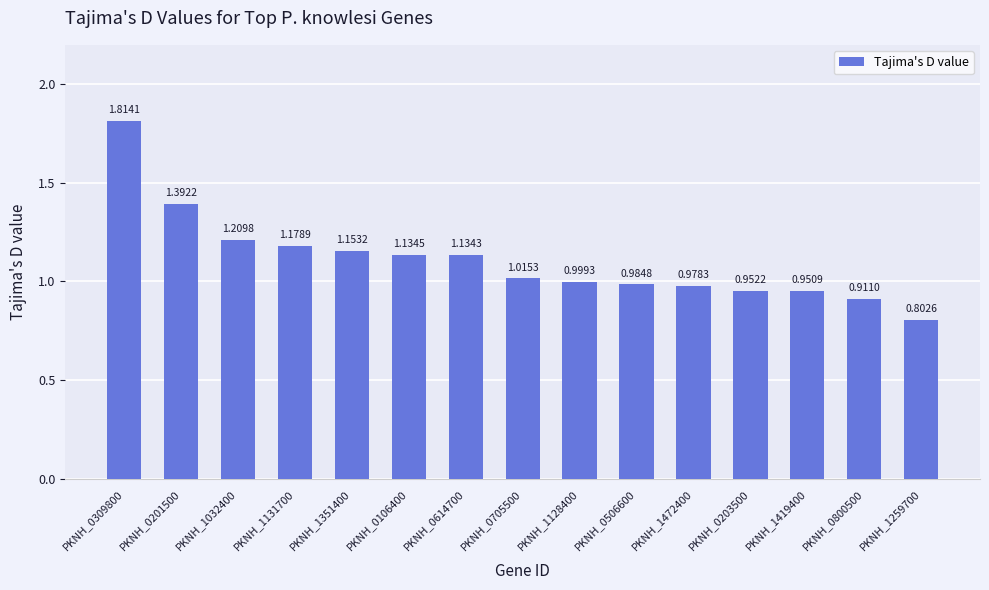

Between PKNH_0614700 and PKNH_0705500, which is larger?

PKNH_0614700